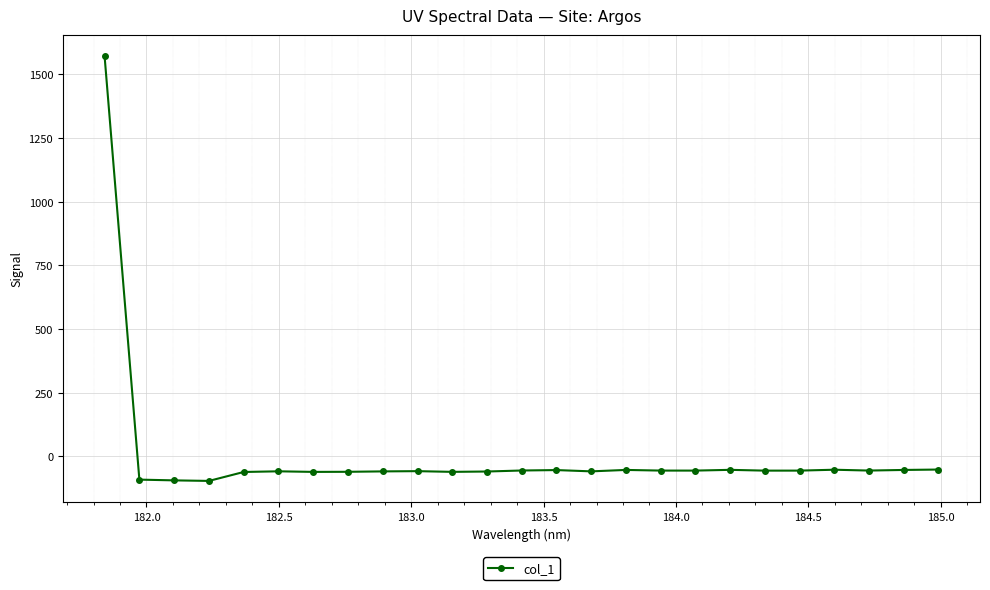

True or false: the data has more than 0 interior local peaks.

True